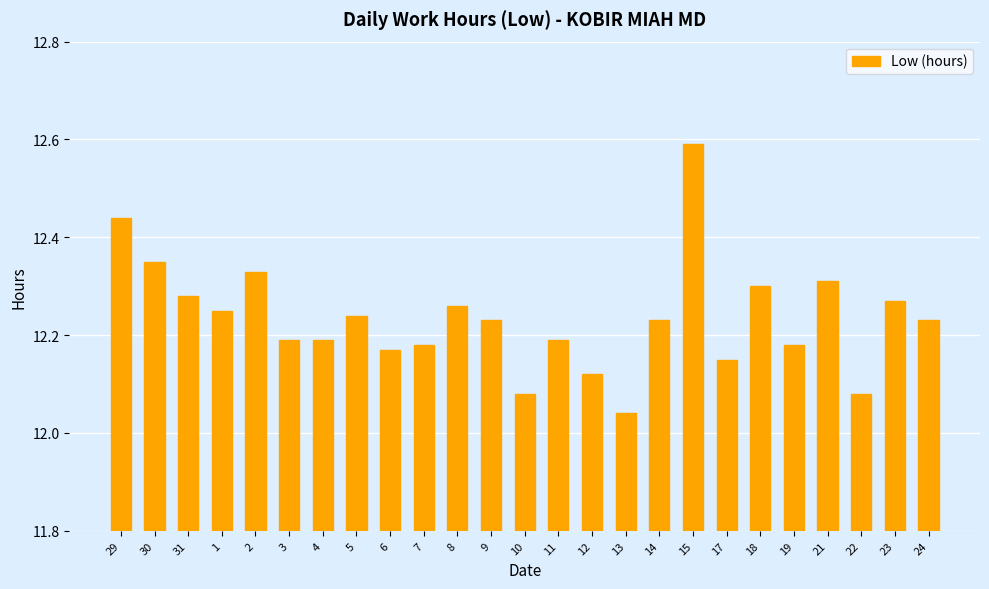

How many series are shown in this chart?

1